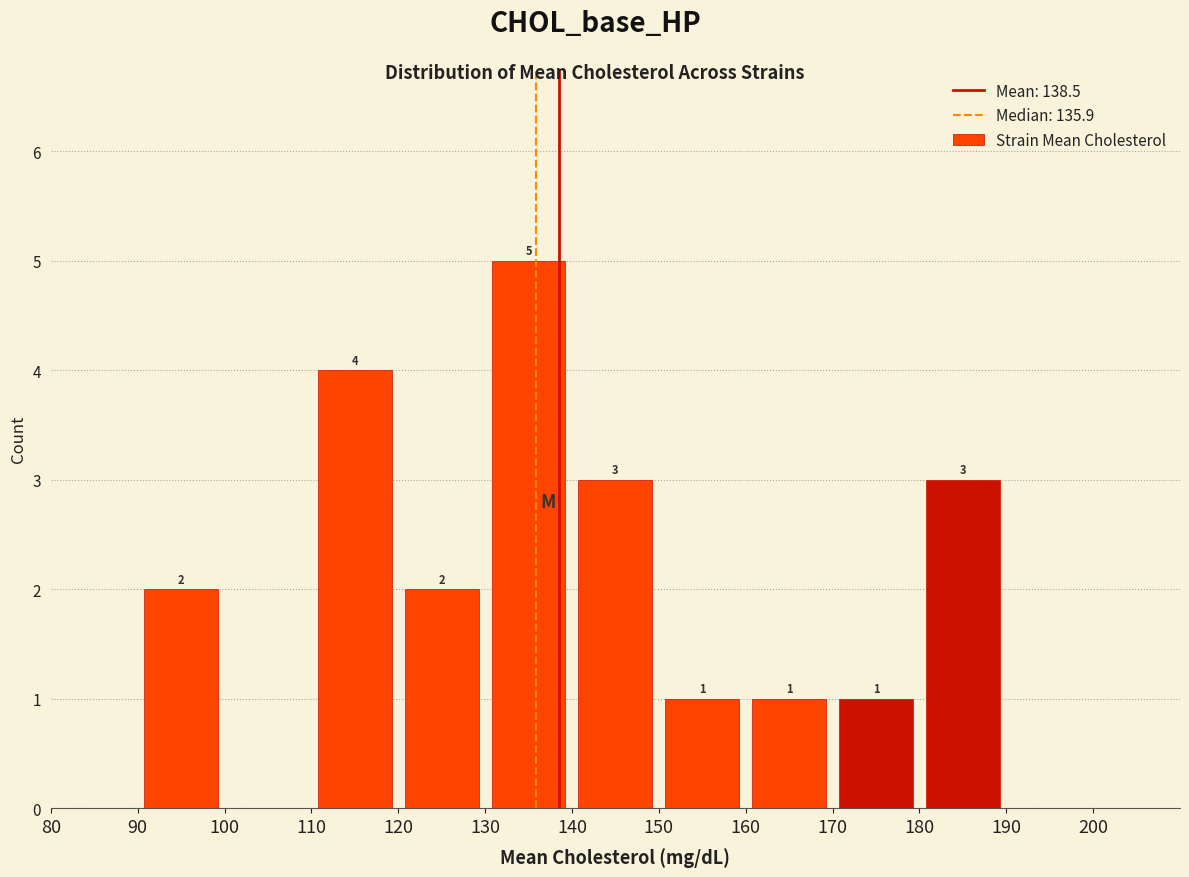

Which range on the x-axis has the tallest bar?

130 to 140